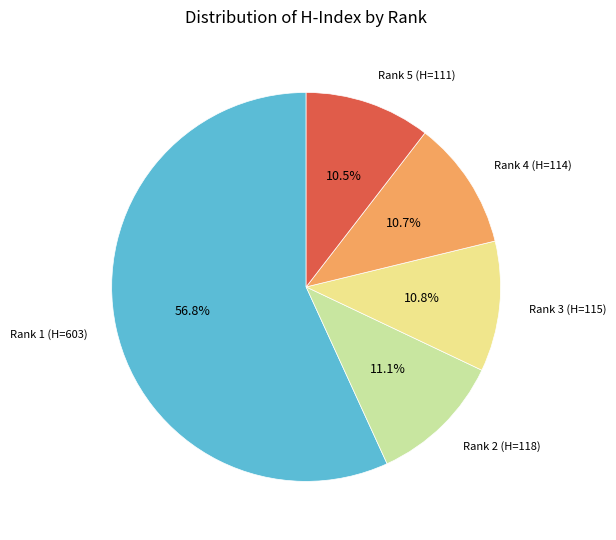

Does any single category account for the majority?

Yes